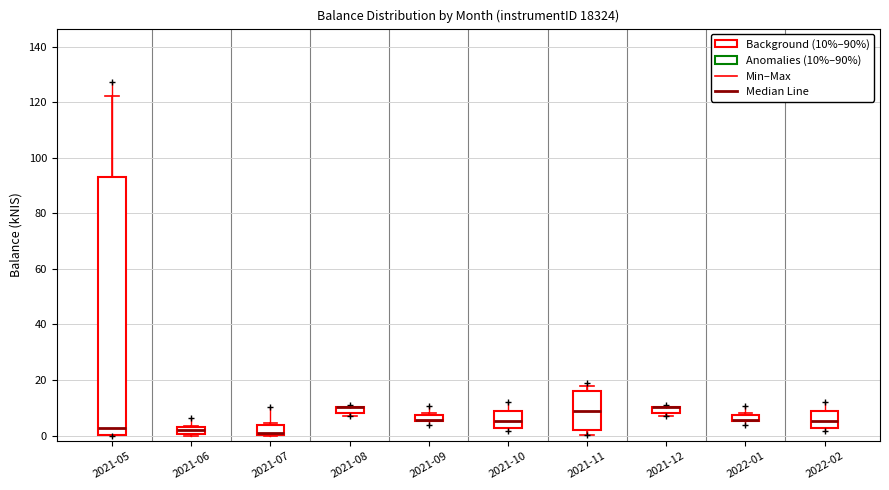

Where is the upper edge of the box for 2021-07 on the y-axis? The values are not printed on the chart, so give them approximately, as read against the axis.

4